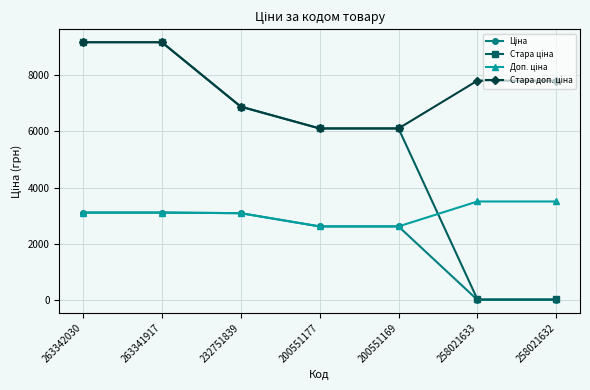

What is the spread (max minus min) of values at 200551169?

3475.2